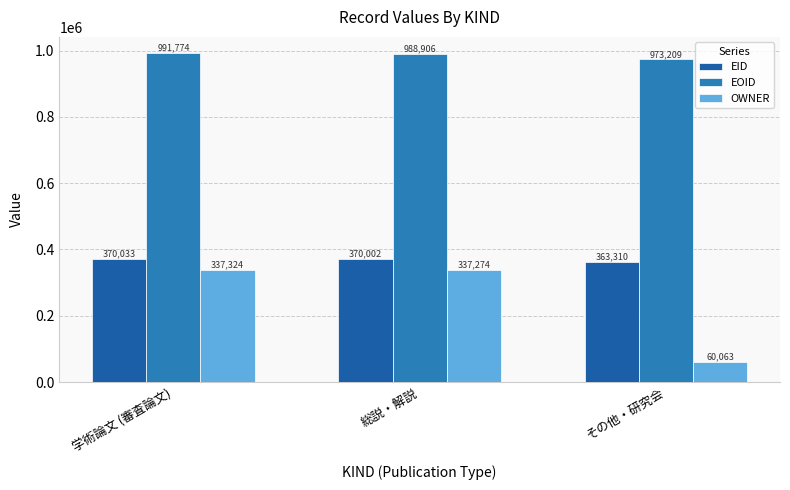

Reading right to left, what are all the values shown in this chart?

EID: 363310	370002	370033
EOID: 973209	988906	991774
OWNER: 60063	337274	337324